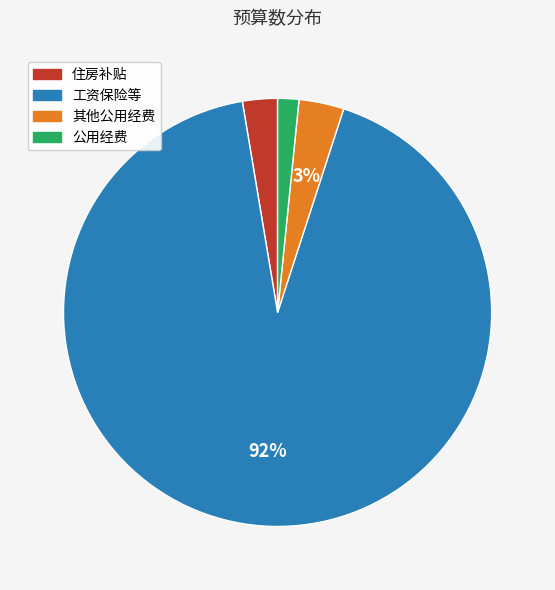

Between 工资保险等 and 公用经费, which is larger?

工资保险等